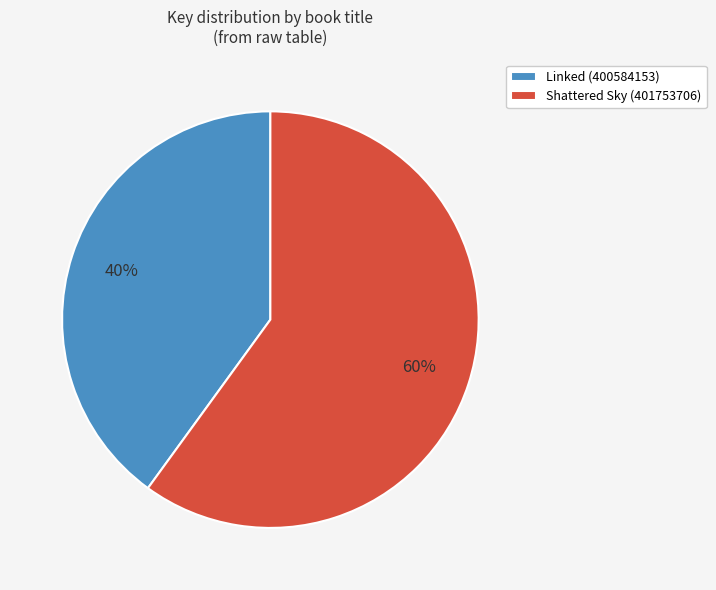

Approximately how many times larger is the value at Linked (400584153) compared to Shattered Sky (401753706)?

0.7